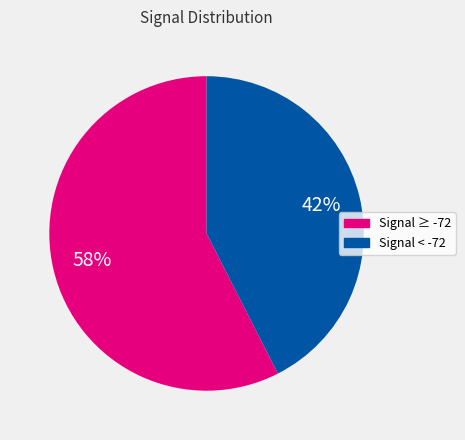

To the nearest percent, what is the average slice percentage?

50%